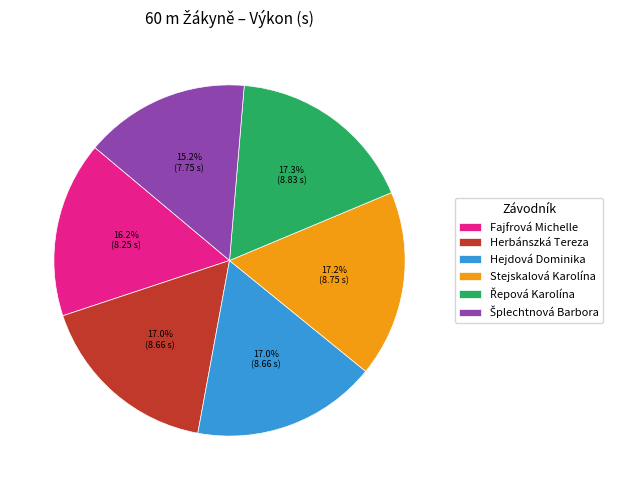

How many segments does this pie chart have?

6